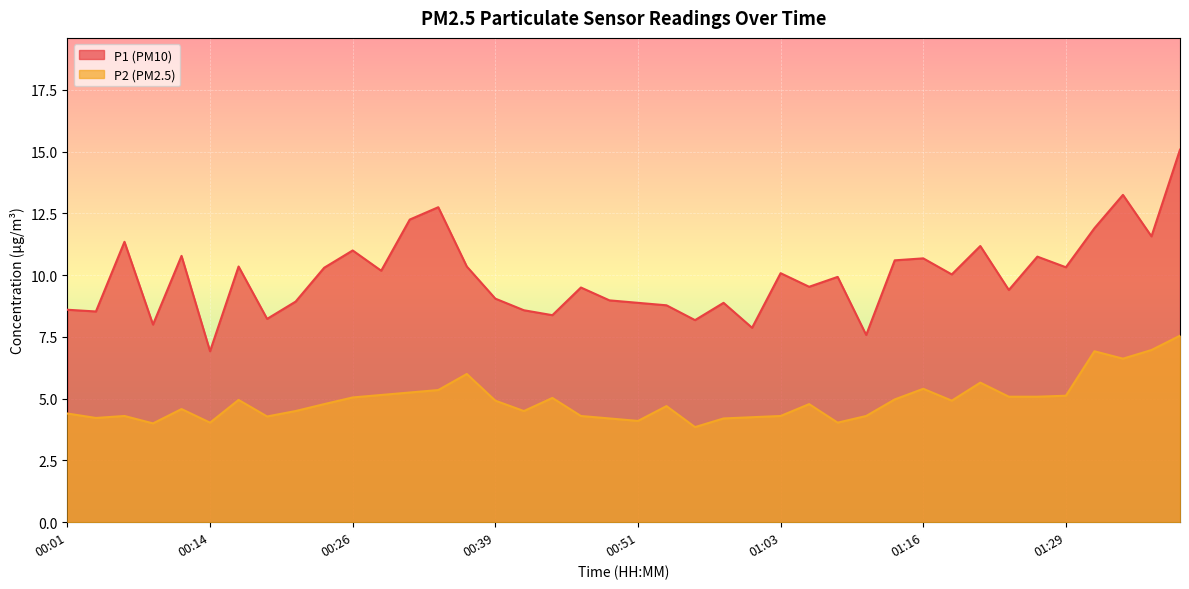

Rank the series at 01:16 from lowest to highest value.

P2, P1